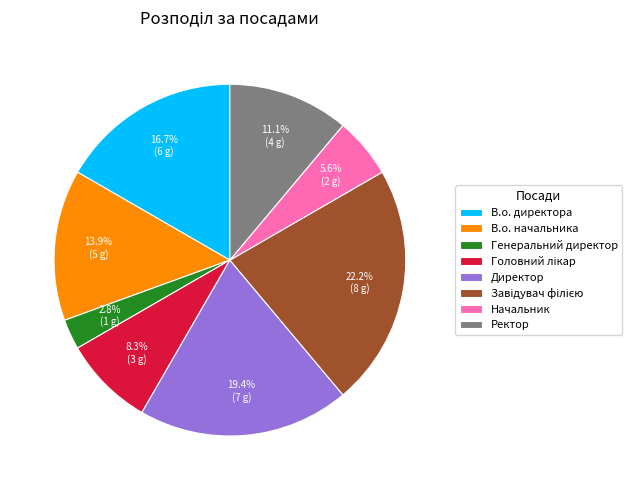

To the nearest percent, what percentage of the pie is Ректор?

11%